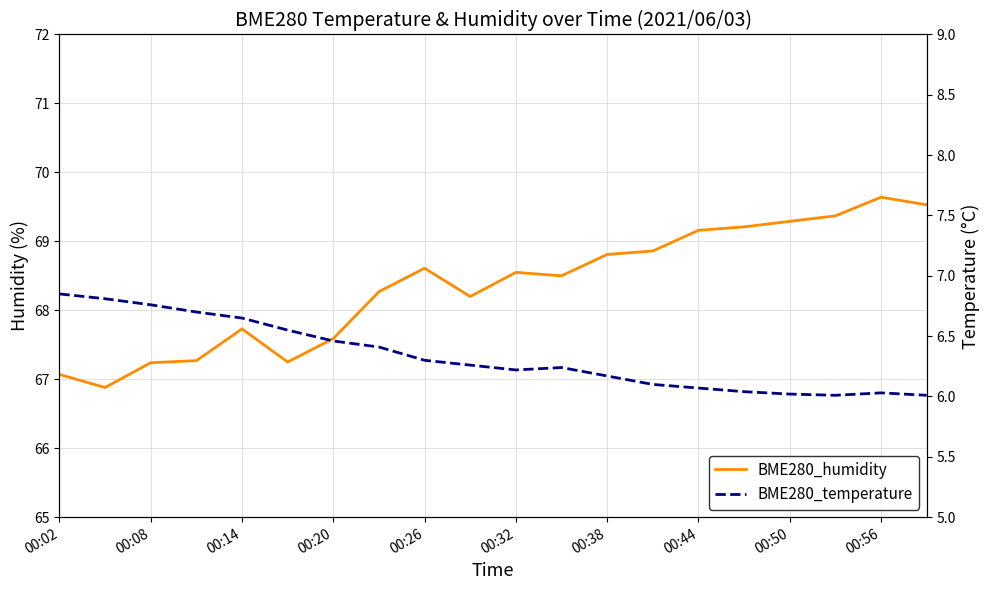

Is the value of BME280_temperature at 17 greater than the value of BME280_humidity at 19?

No